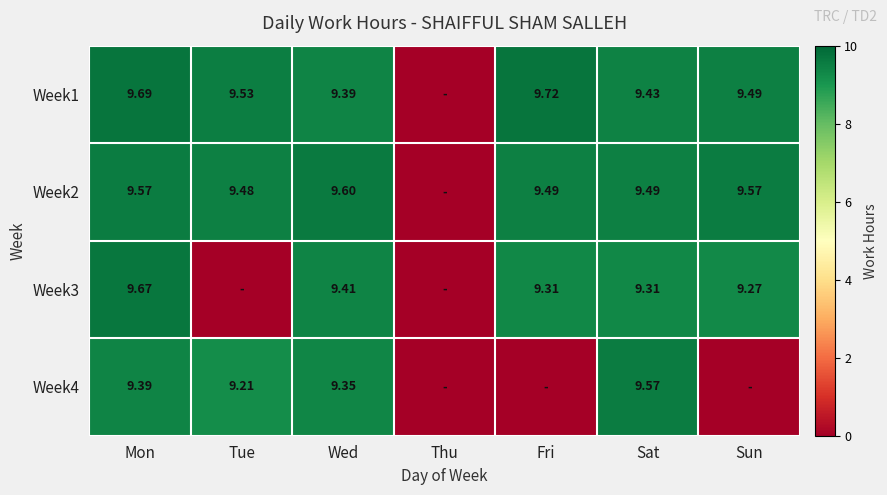

Is the value of Week3 at Sat greater than the value of Week2 at Mon?

No